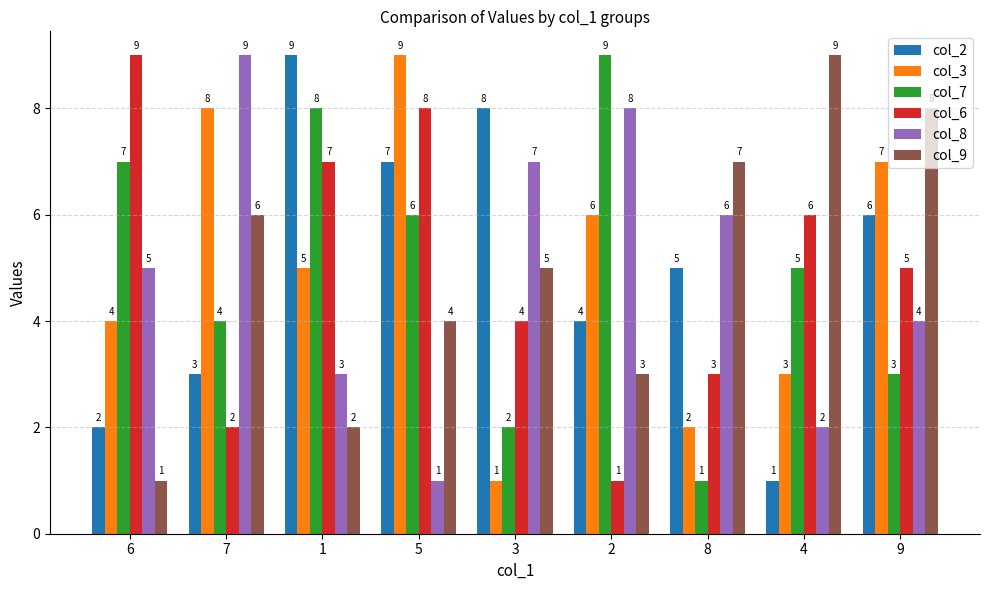

At which label does col_6 reach its minimum?

2